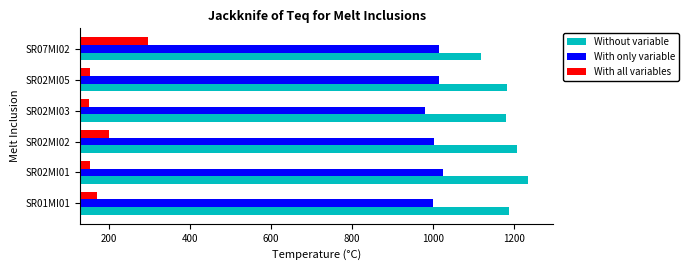

Rank the series by their maximum value, from lowest to highest.

With all variables, With only variable, Without variable